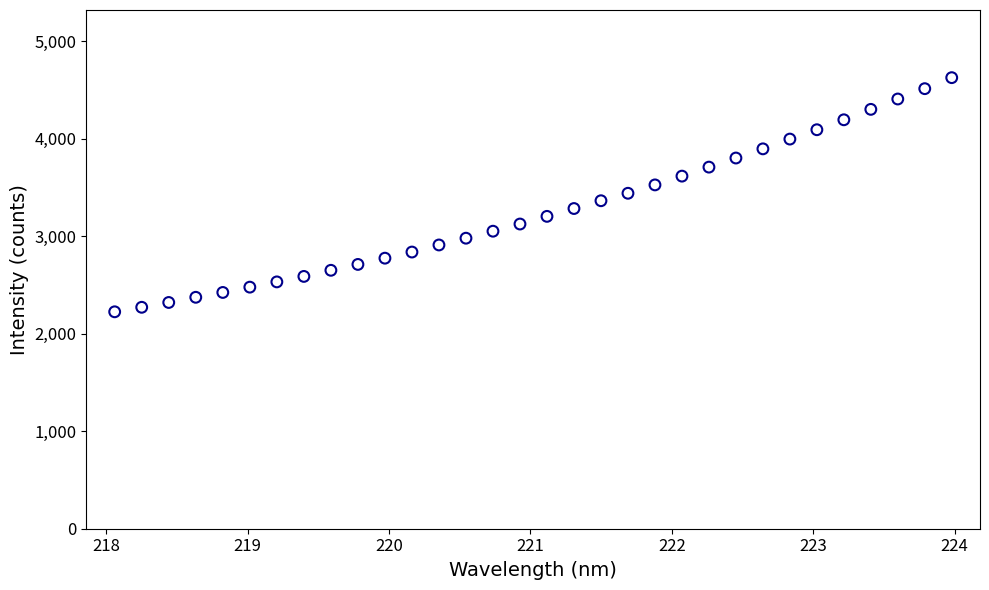

What is the range of X values (max minus min)?

5.9